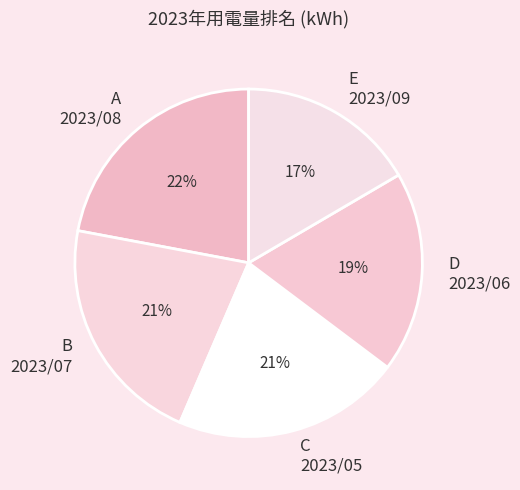

Is there any slice that represents more than half of the pie?

No